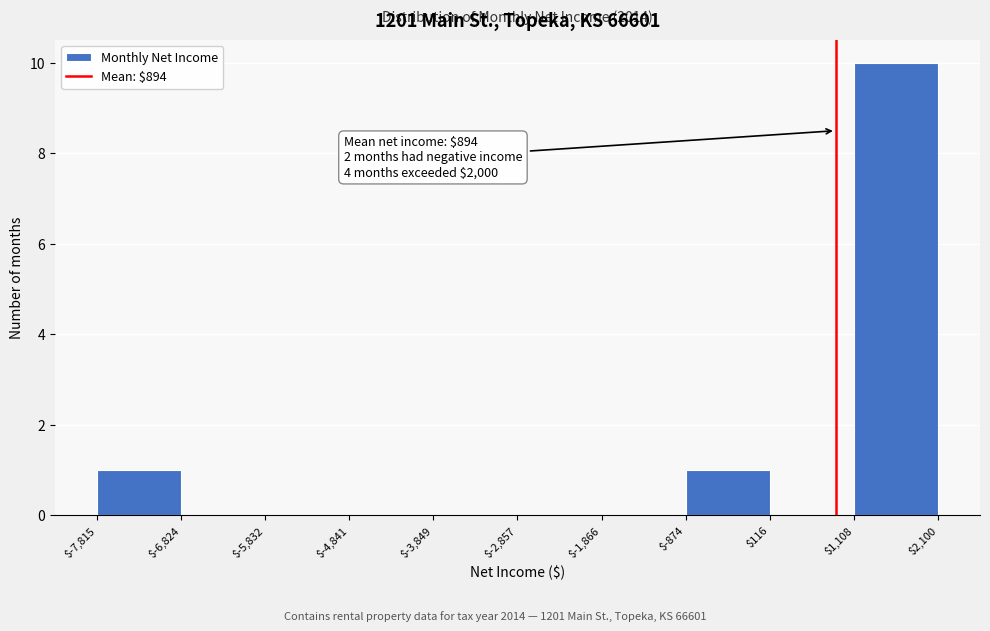

Over which range of the x-axis is the bar tallest?

$1,108 to $2,100